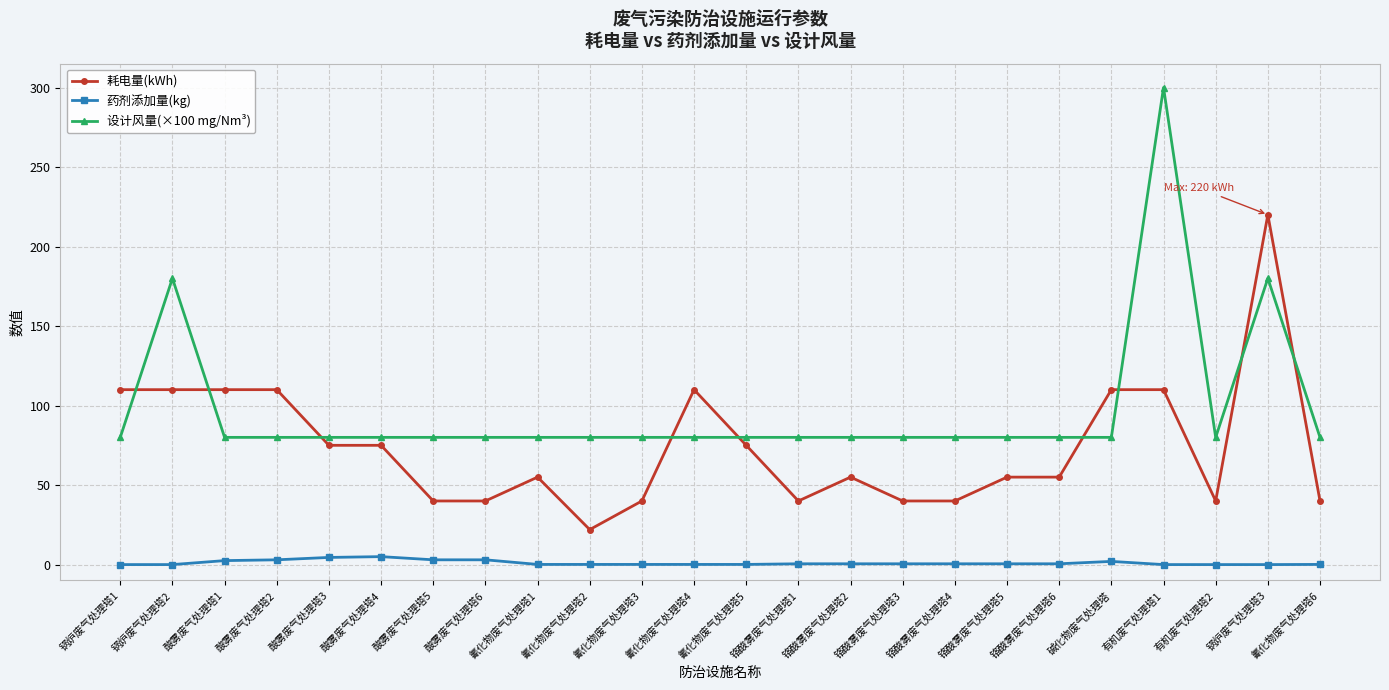

What is the highest value of the 设计风量(×100 mg/Nm³) series?

300.0